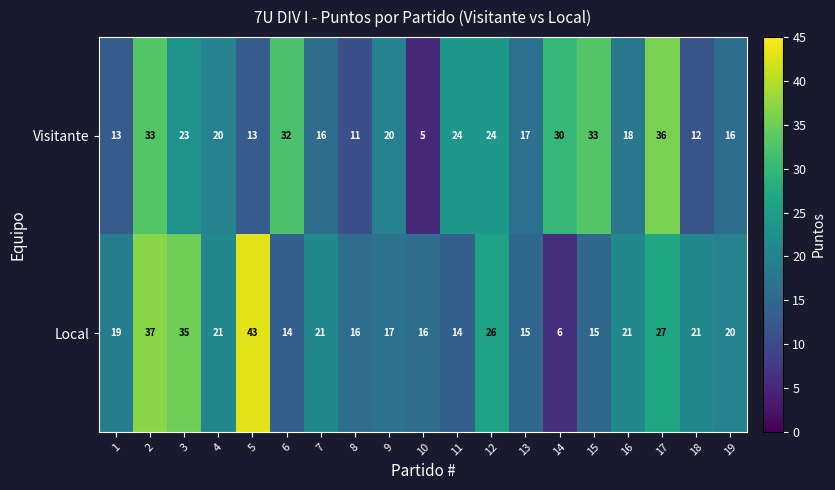

Which series has the largest total across all categories?

Local